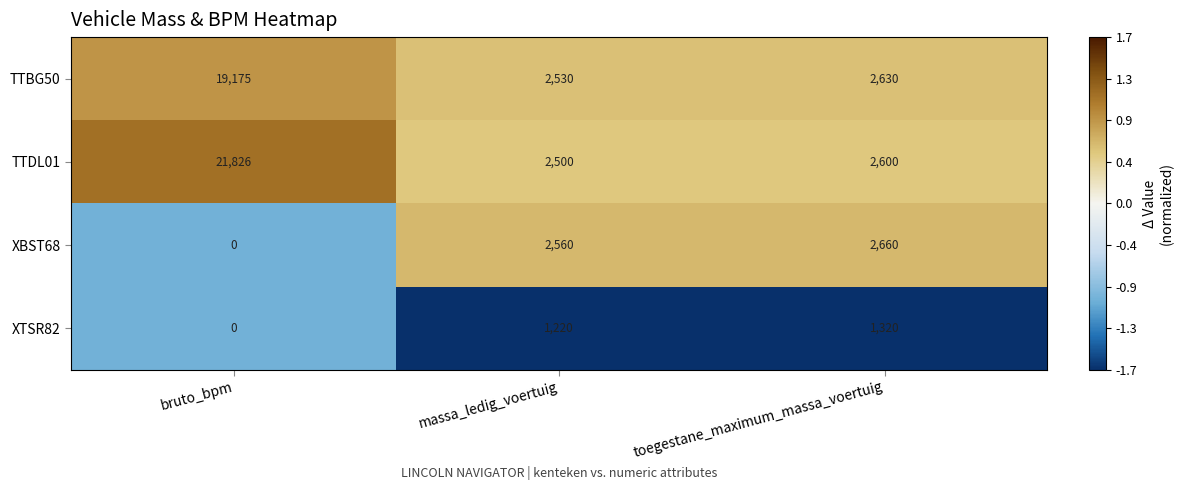

The value of XBST68 at bruto_bpm is 1280. True or false?

False